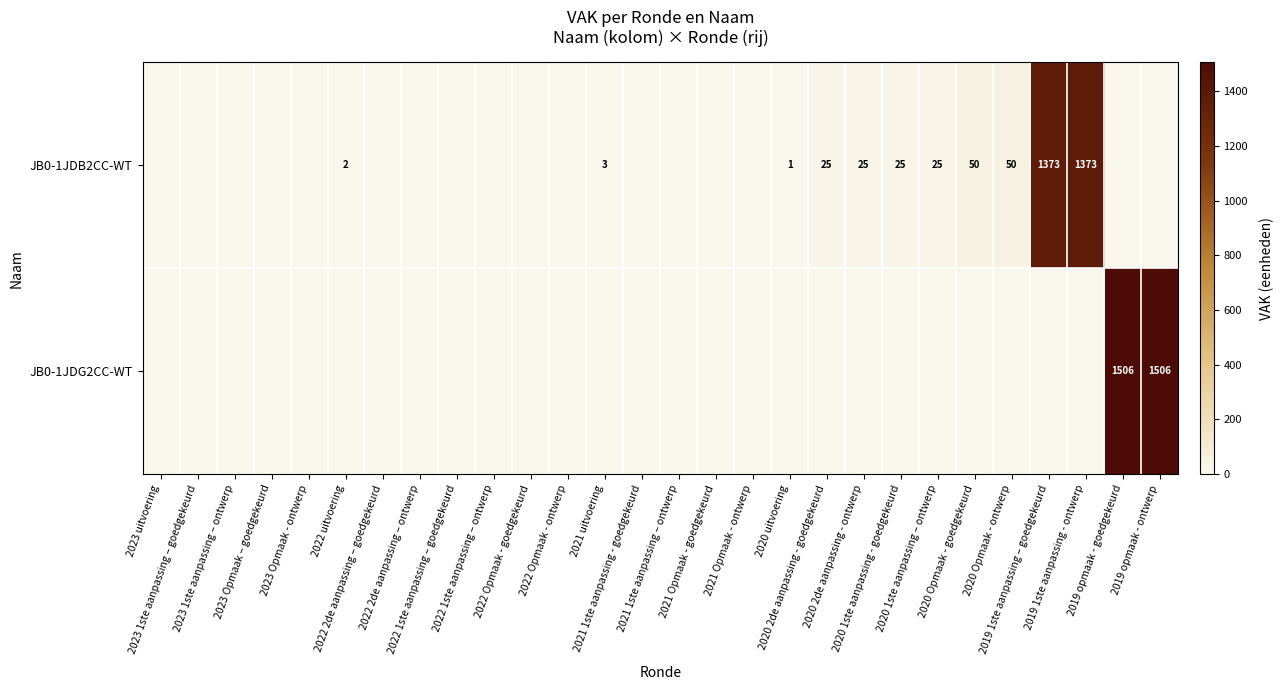

The JB0-1JDB2CC-WT series shows 0 at 2022 2de aanpassing – goedgekeurd. True or false?

True